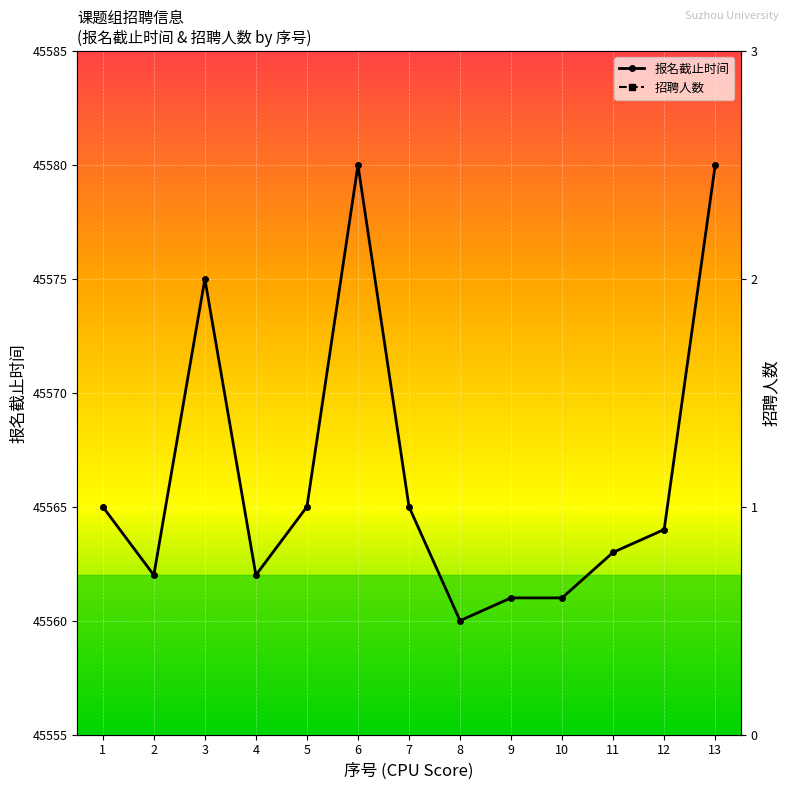

Reading right to left, list all the values displayed in this chart.

45580	45564	45563	45561	45561	45560	45565	45580	45565	45562	45575	45562	45565